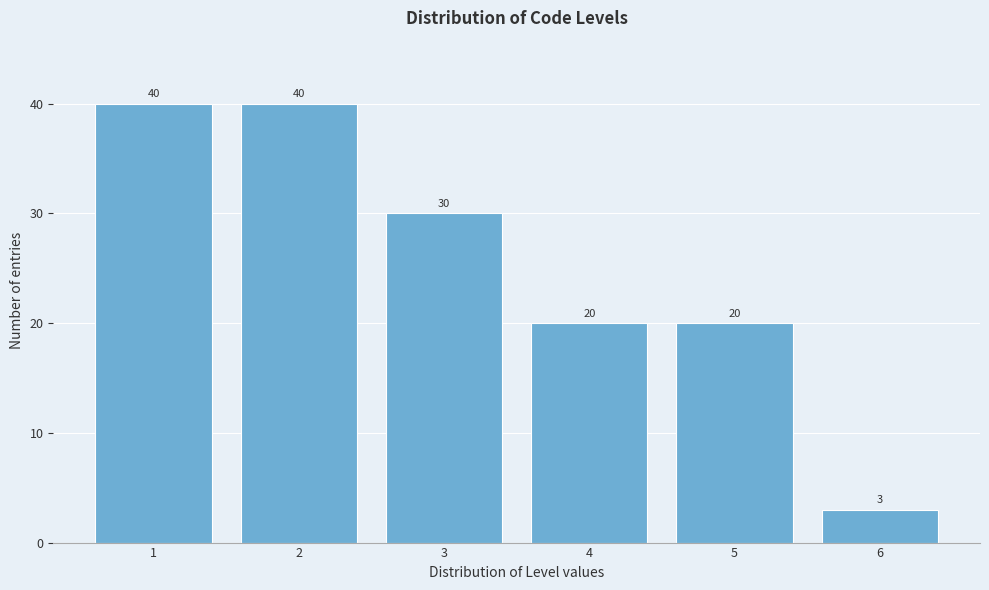

Reading left to right, transcribe all the data shown in this chart.

40	40	30	20	20	3